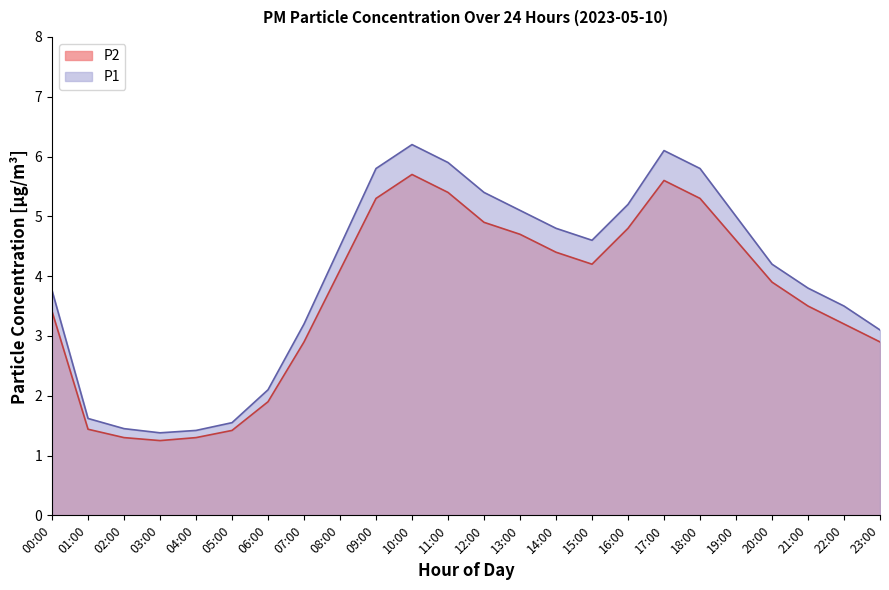

Which series has the largest total across all categories?

P1